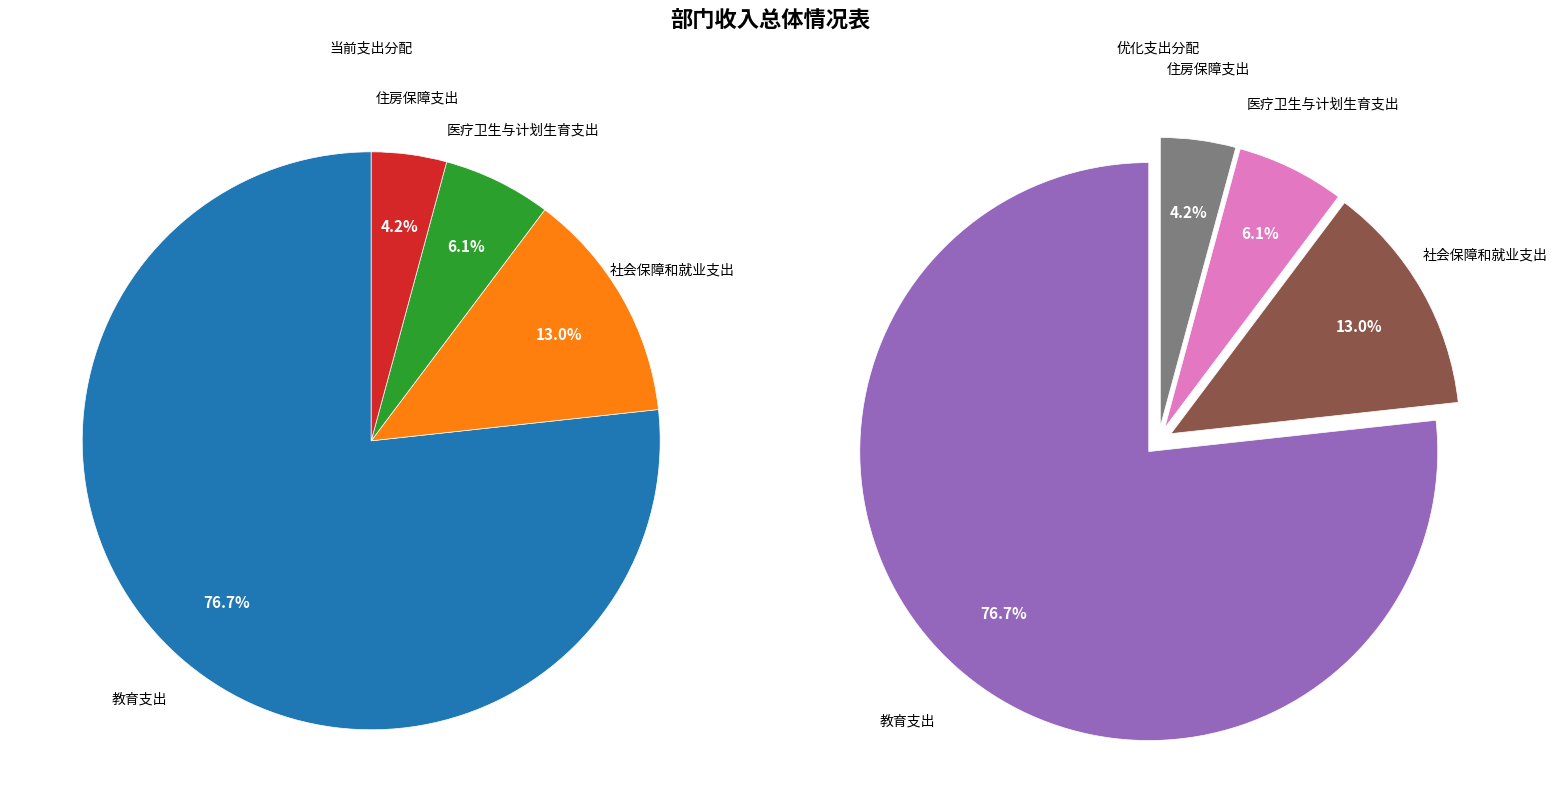

Is there a majority slice in this chart?

Yes